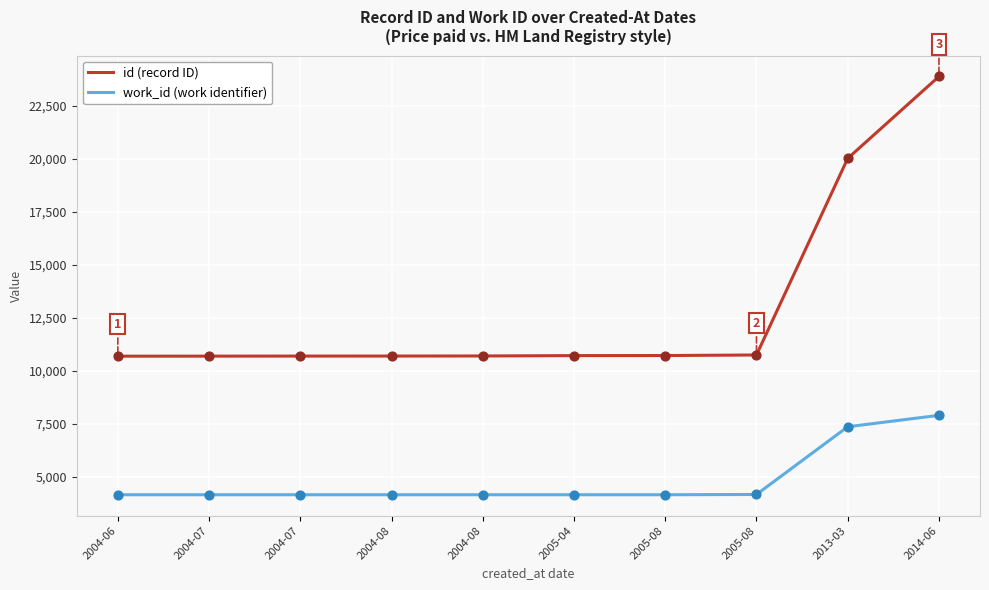

What are all the series names shown in the legend?

id (record ID), work_id (work identifier)